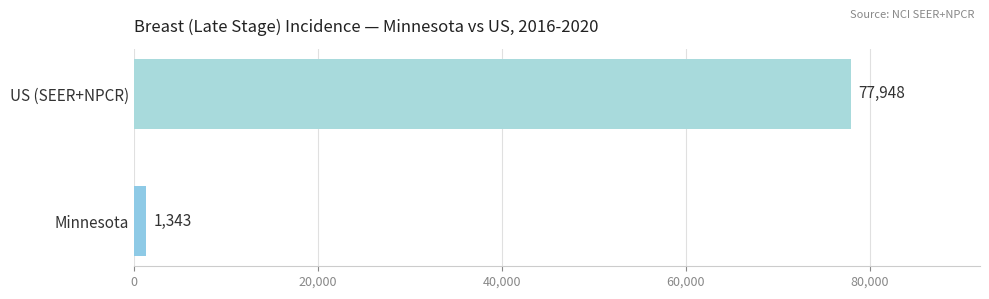

Is it true that the value at US (SEER+NPCR) is 77948?

True